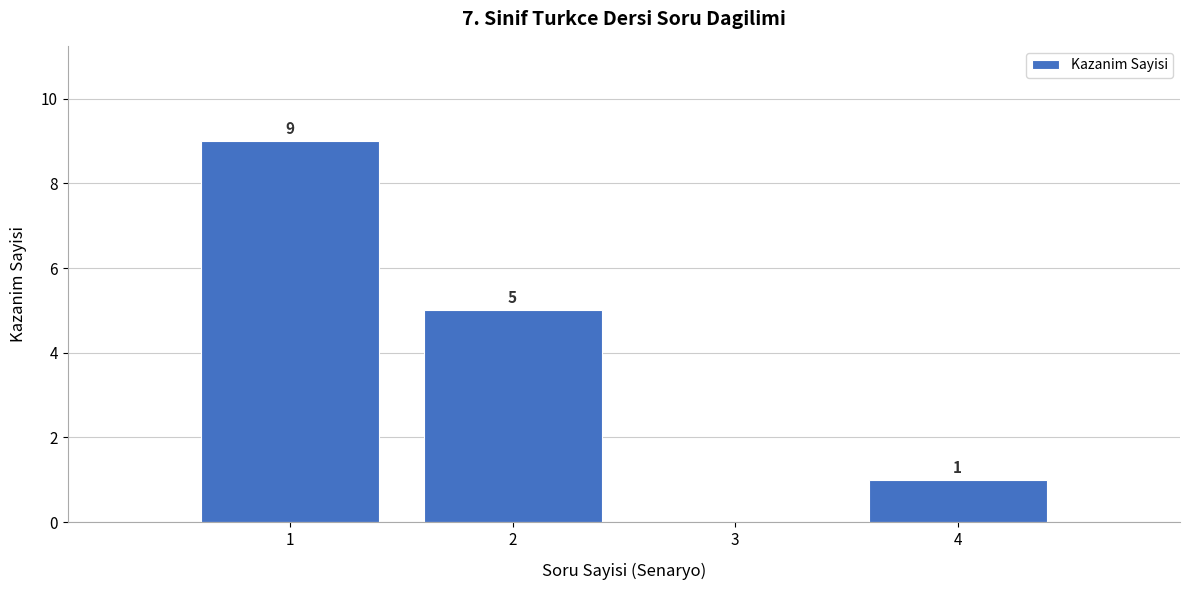

Over which range of the x-axis is the bar tallest?

0.5 to 1.5